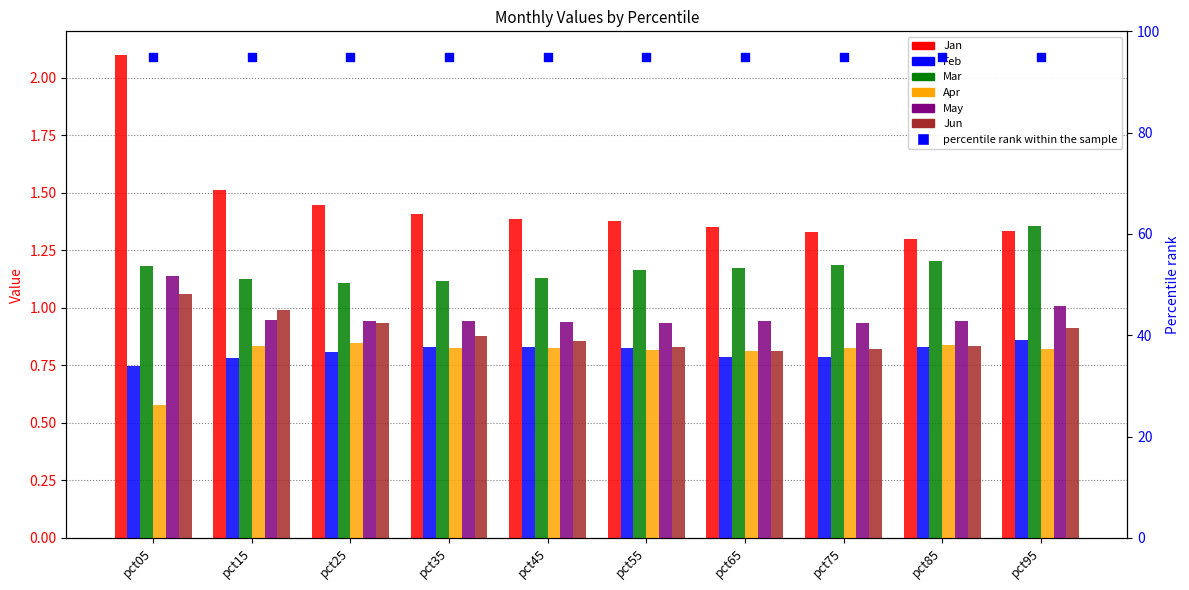

At which category is the sum across all series the highest?

pct05